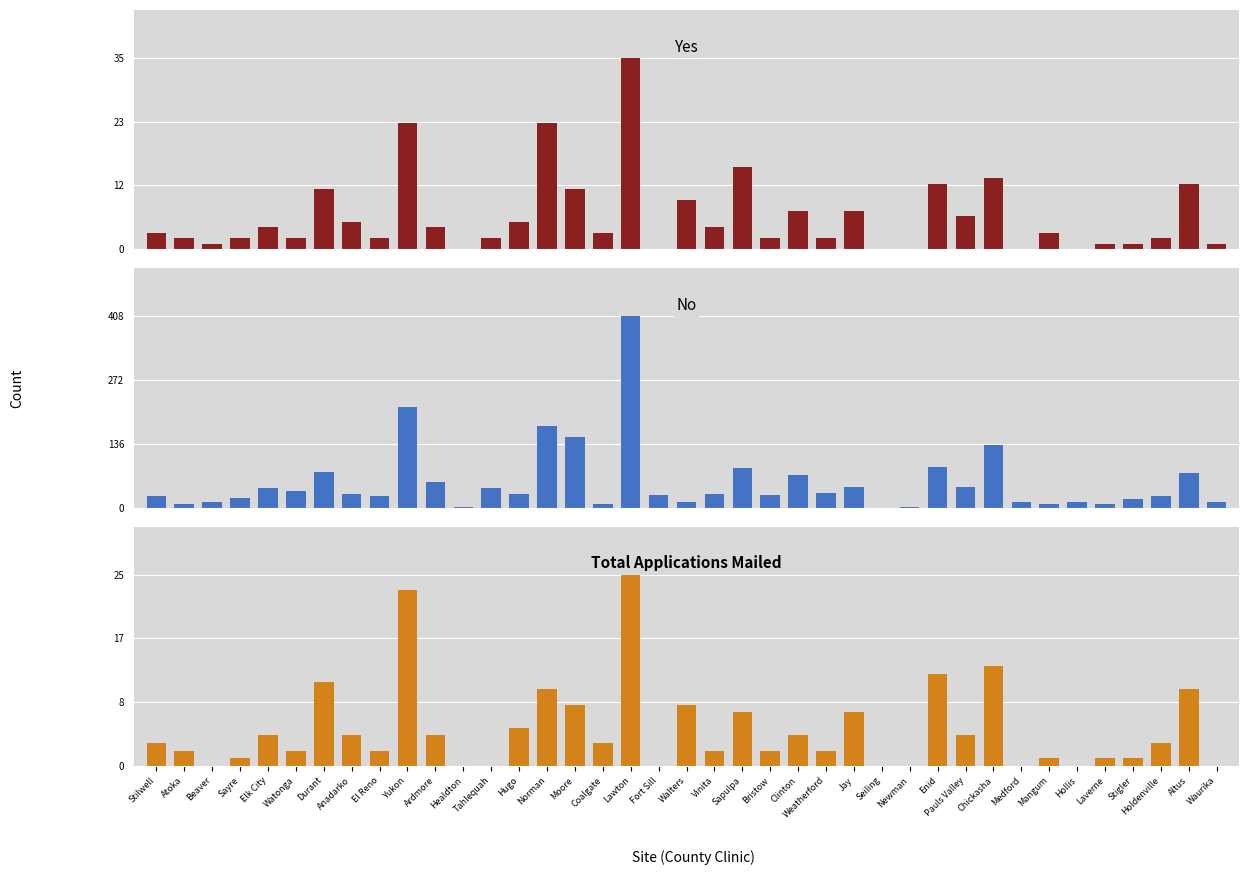

Reading left to right, list all the values displayed in this chart.

Yes: Stilwell=3	Atoka=2	Beaver=1	Sayre=2	Elk City=4	Watonga=2	Durant=11	Anadarko=5	El Reno=2	Yukon=23	Ardmore=4	Healdton=0	Tahlequah=2	Hugo=5	Norman=23	Moore=11	Coalgate=3	Lawton=35	Fort Sill=0	Walters=9	Vinita=4	Sapulpa=15	Bristow=2	Clinton=7	Weatherford=2	Jay=7	Seiling=0	Newman=0	Enid=12	Pauls Valley=6	Chickasha=13	Medford=0	Mangum=3	Hollis=0	Laverne=1	Stigler=1	Holdenville=2	Altus=12	Waurika=1
No: Stilwell=25	Atoka=7	Beaver=11	Sayre=21	Elk City=41	Watonga=36	Durant=75	Anadarko=28	El Reno=24	Yukon=214	Ardmore=54	Healdton=2	Tahlequah=41	Hugo=30	Norman=173	Moore=151	Coalgate=8	Lawton=408	Fort Sill=26	Walters=11	Vinita=29	Sapulpa=85	Bristow=27	Clinton=70	Weatherford=31	Jay=44	Seiling=0	Newman=2	Enid=86	Pauls Valley=43	Chickasha=133	Medford=12	Mangum=8	Hollis=13	Laverne=8	Stigler=19	Holdenville=25	Altus=73	Waurika=11
Total Applications Mailed: Stilwell=3	Atoka=2	Beaver=0	Sayre=1	Elk City=4	Watonga=2	Durant=11	Anadarko=4	El Reno=2	Yukon=23	Ardmore=4	Healdton=0	Tahlequah=0	Hugo=5	Norman=10	Moore=8	Coalgate=3	Lawton=25	Fort Sill=0	Walters=8	Vinita=2	Sapulpa=7	Bristow=2	Clinton=4	Weatherford=2	Jay=7	Seiling=0	Newman=0	Enid=12	Pauls Valley=4	Chickasha=13	Medford=0	Mangum=1	Hollis=0	Laverne=1	Stigler=1	Holdenville=3	Altus=10	Waurika=0